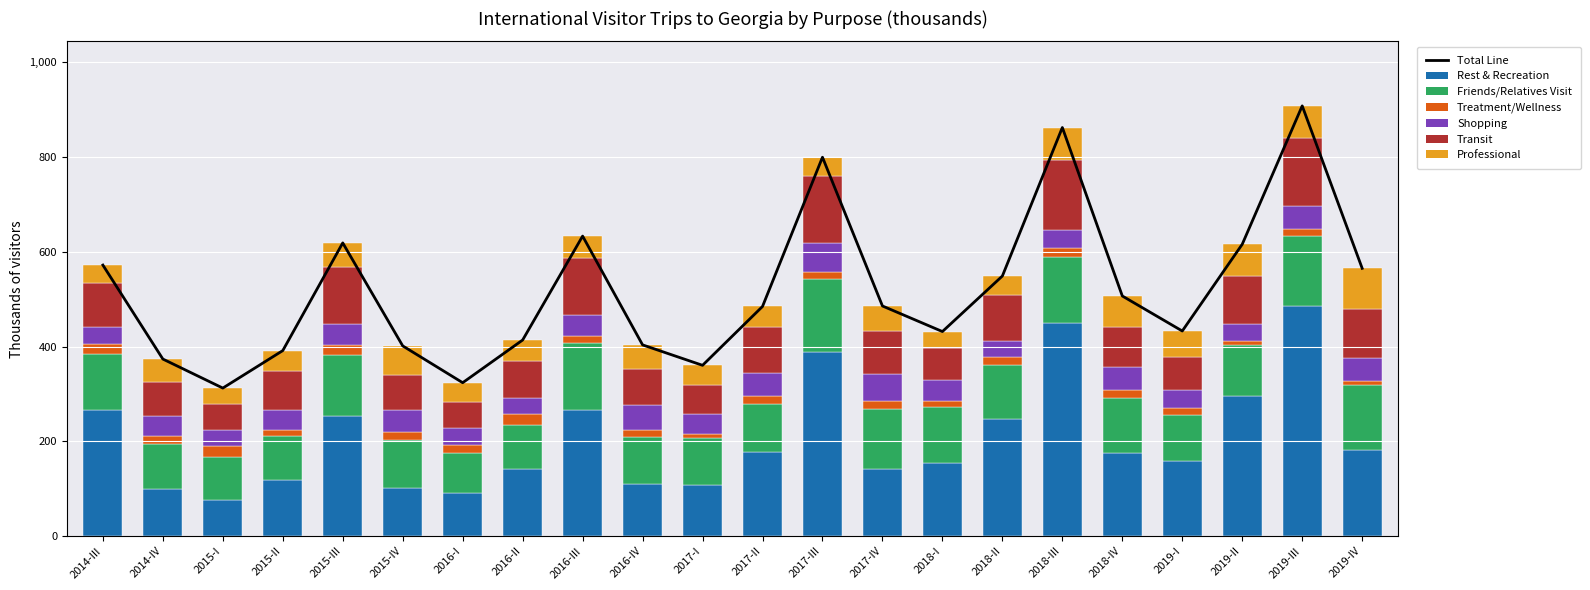

What is the maximum value for Friends/Relatives Visit?

154.3